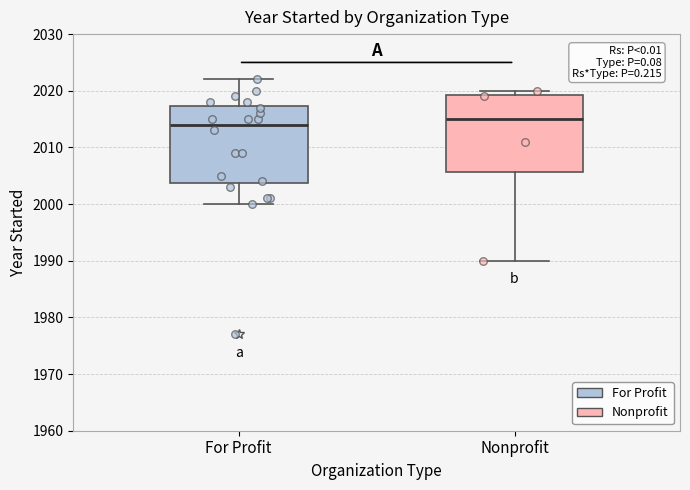

Reading left to right, read every box against the y-axis: the position of its median line, the range the box covers, and the ends of its whiskers. The values are not printed on the chart, so give them approximately, as read against the axis.

For Profit: median 2014, box 2004 to 2017, whiskers 2000 to 2022
Nonprofit: median 2015, box 2006 to 2019, whiskers 1990 to 2020